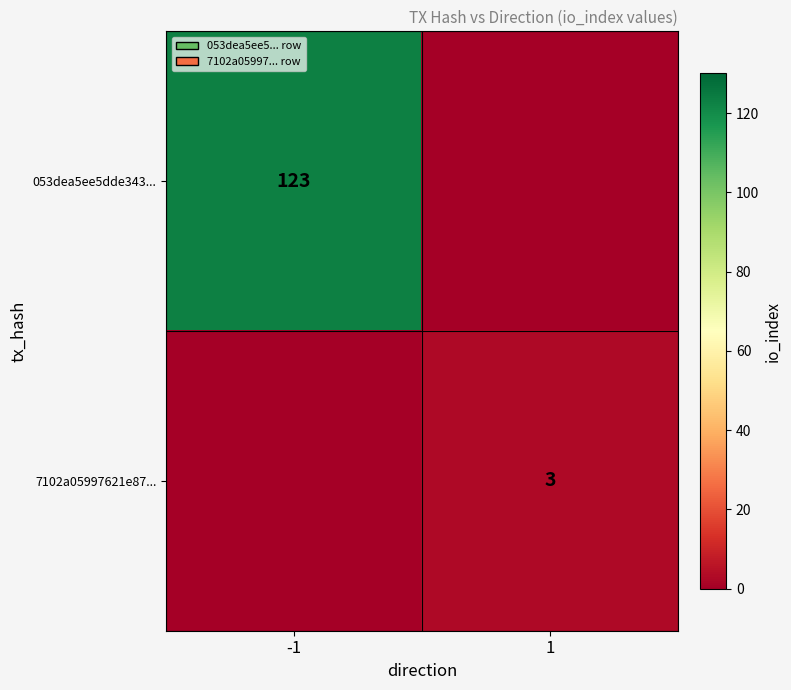

True or false: 7102a05997621e87... has a value of 3 at 1.

True